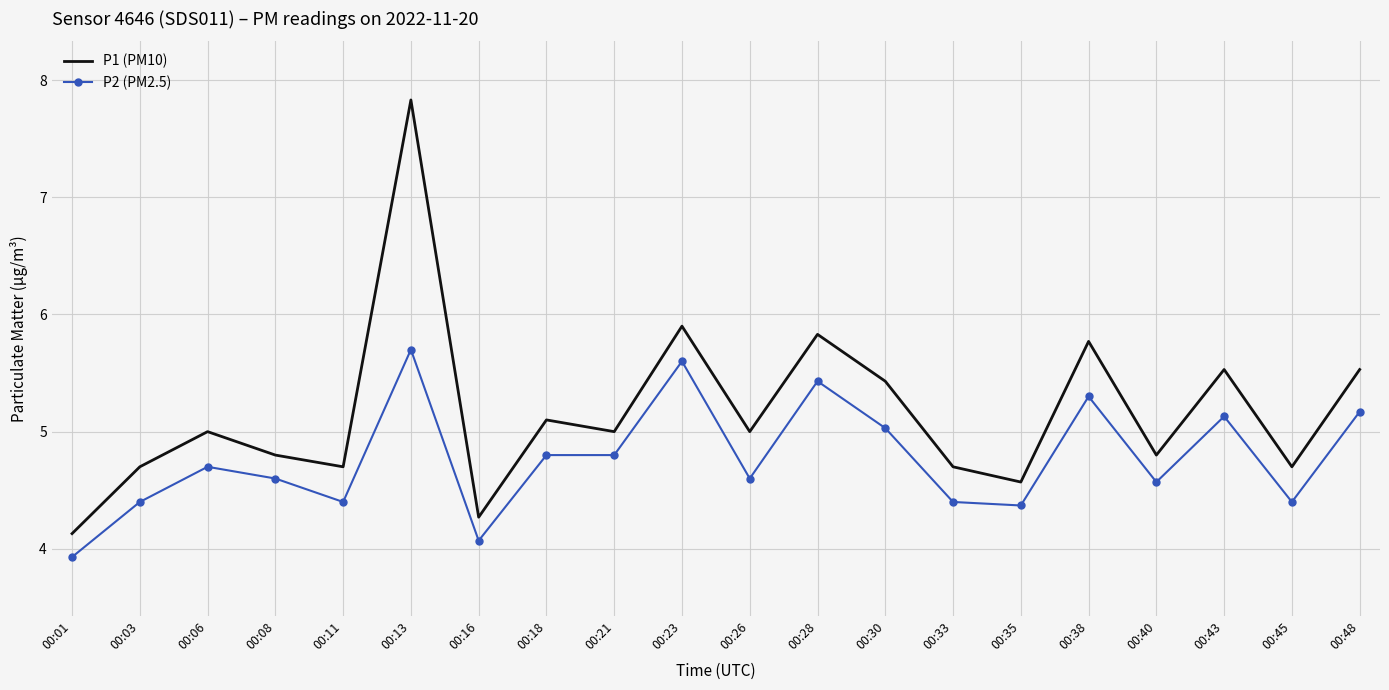

Reading left to right, what are all the values shown in this chart?

P1 (PM10): 4.1	4.7	5.0	4.8	4.7	7.8	4.3	5.1	5.0	5.9	5.0	5.8	5.4	4.7	4.6	5.8	4.8	5.5	4.7	5.5
P2 (PM2.5): 3.9	4.4	4.7	4.6	4.4	5.7	4.1	4.8	4.8	5.6	4.6	5.4	5.0	4.4	4.4	5.3	4.6	5.1	4.4	5.2